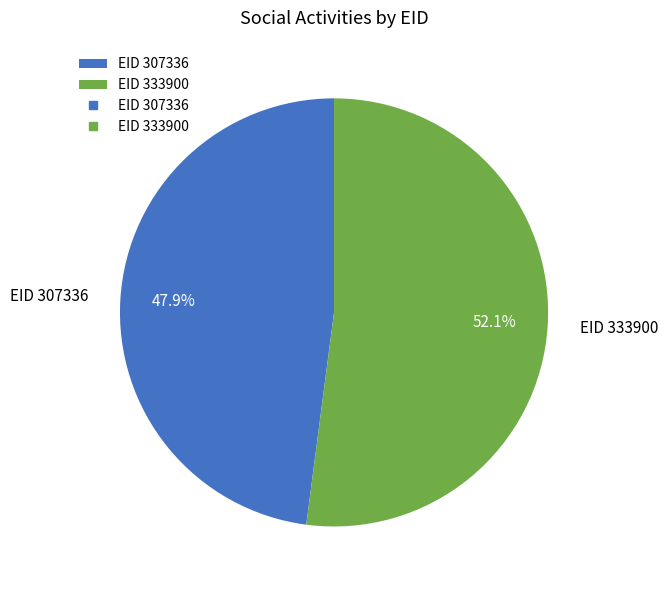

Which category has the smallest portion of the pie?

EID 307336